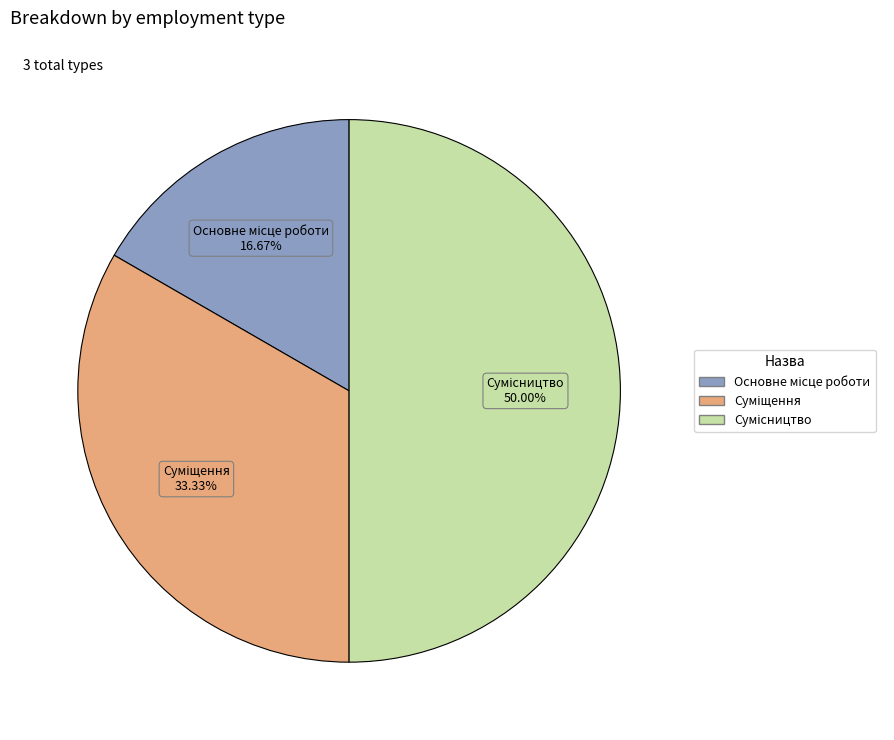

Which slice is the largest?

Сумісництво